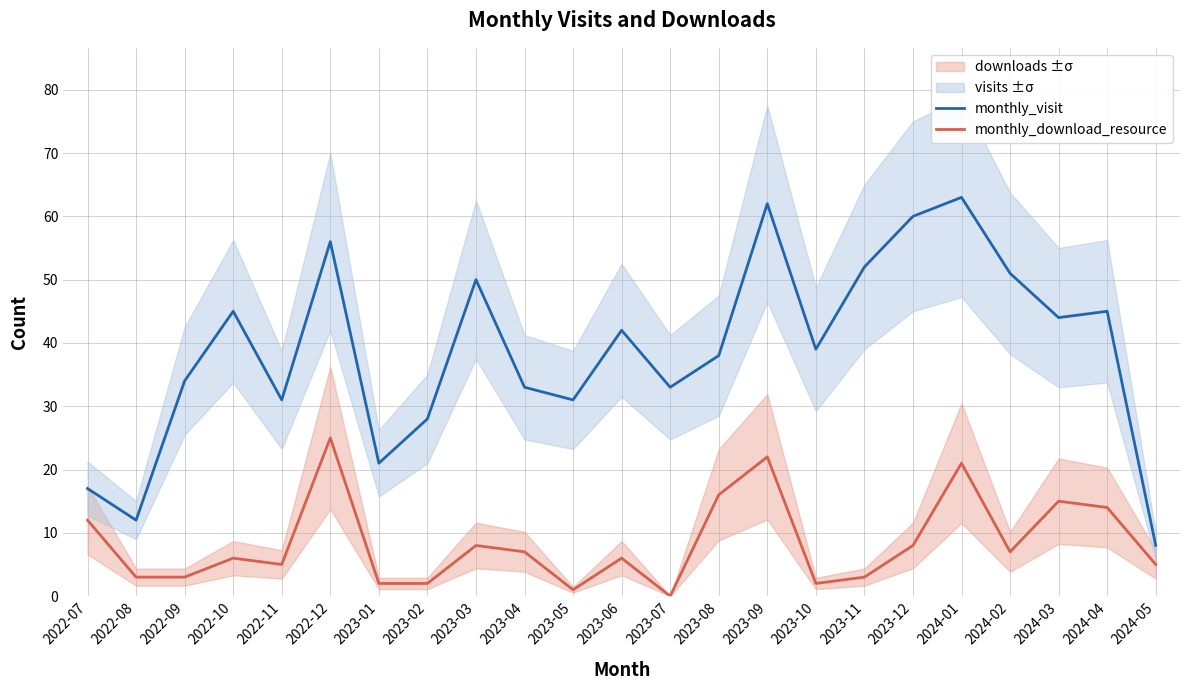

True or false: monthly_visit has a value of 50 at 2023-03.

True